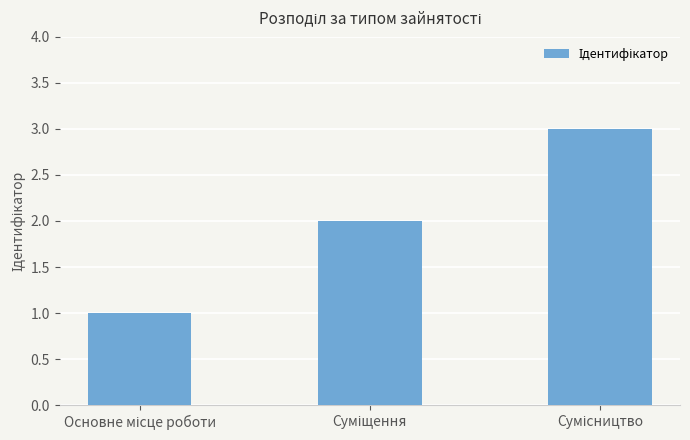

What is the sum of all values?

6